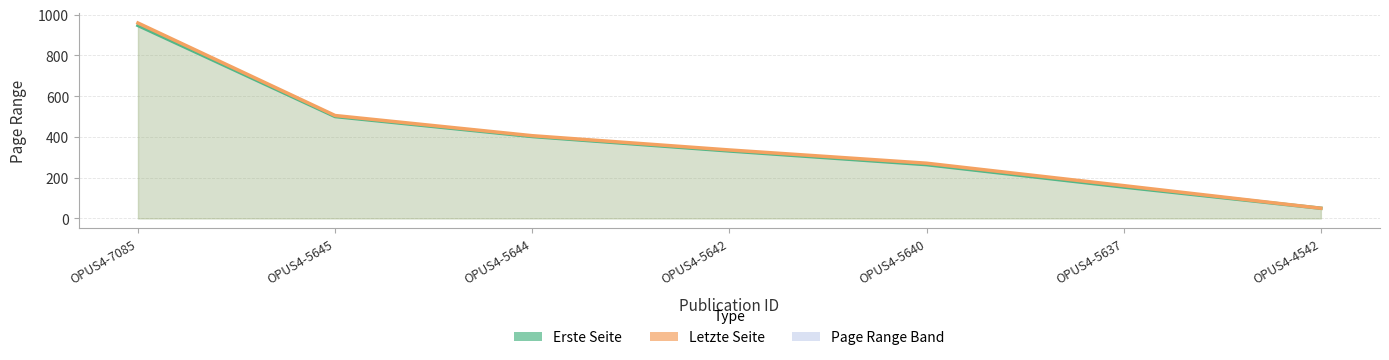

Between OPUS4-7085 and OPUS4-5640, which is larger?

OPUS4-7085